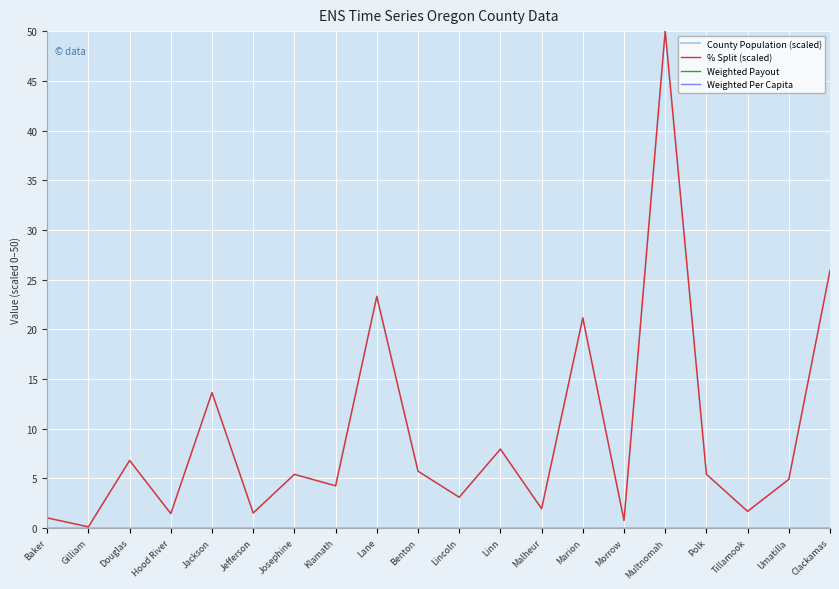

True or false: % Split (scaled) and Weighted Per Capita intersect in this chart.

False